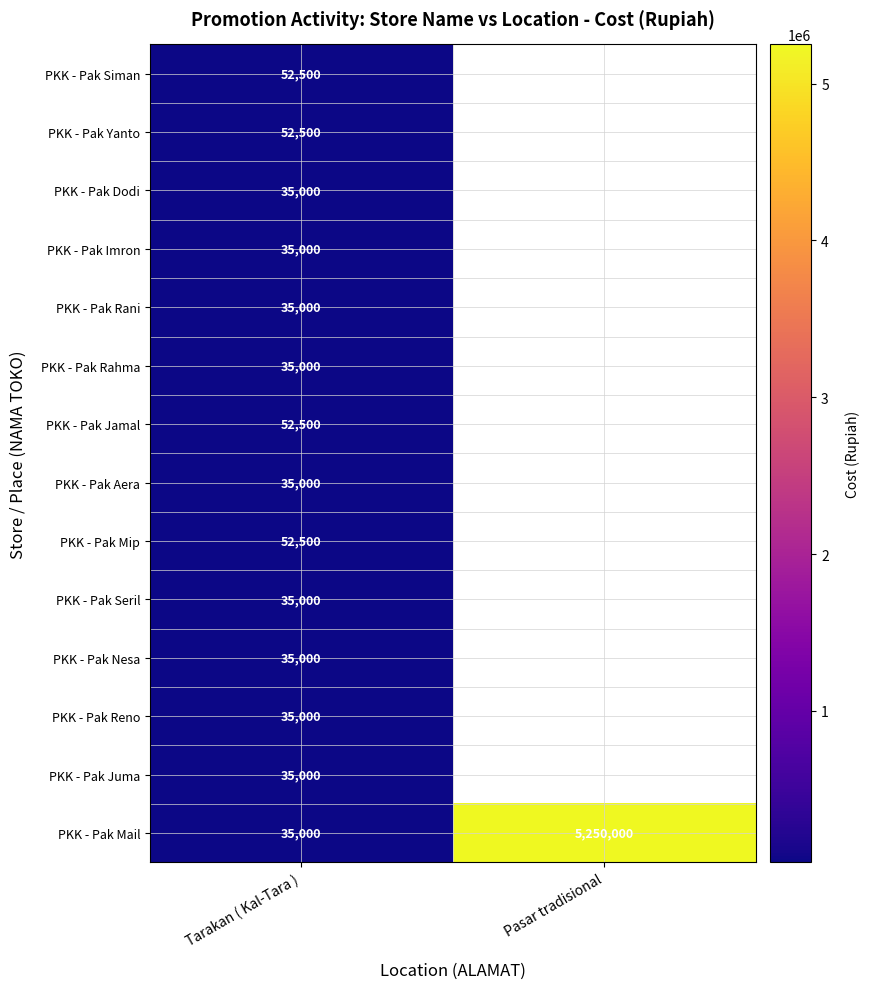

At which label does PKK - Pak Mail reach its minimum?

Tarakan ( Kal-Tara )